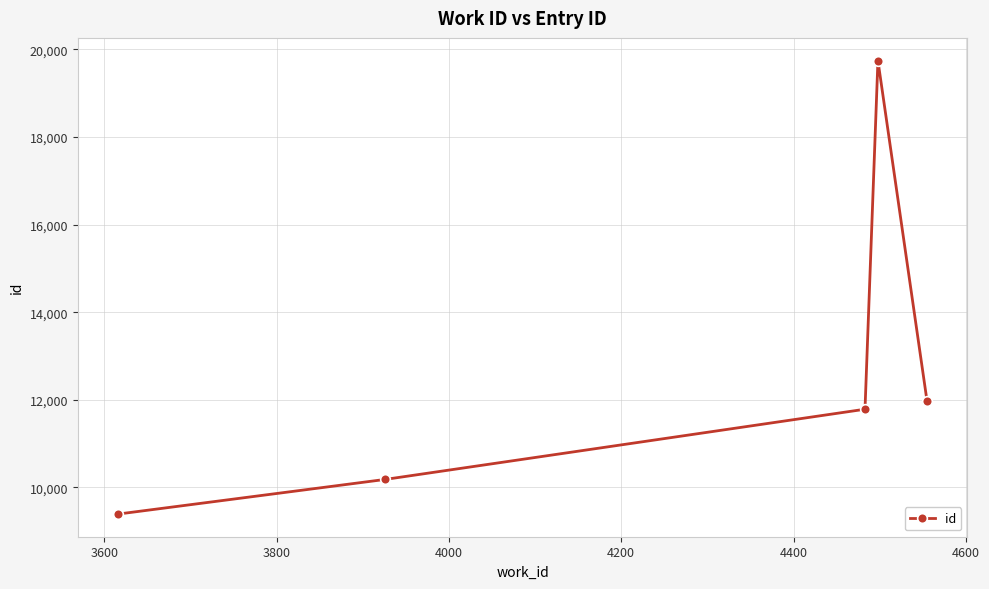

True or false: there are more than 1 points higher than both neighbors.

False